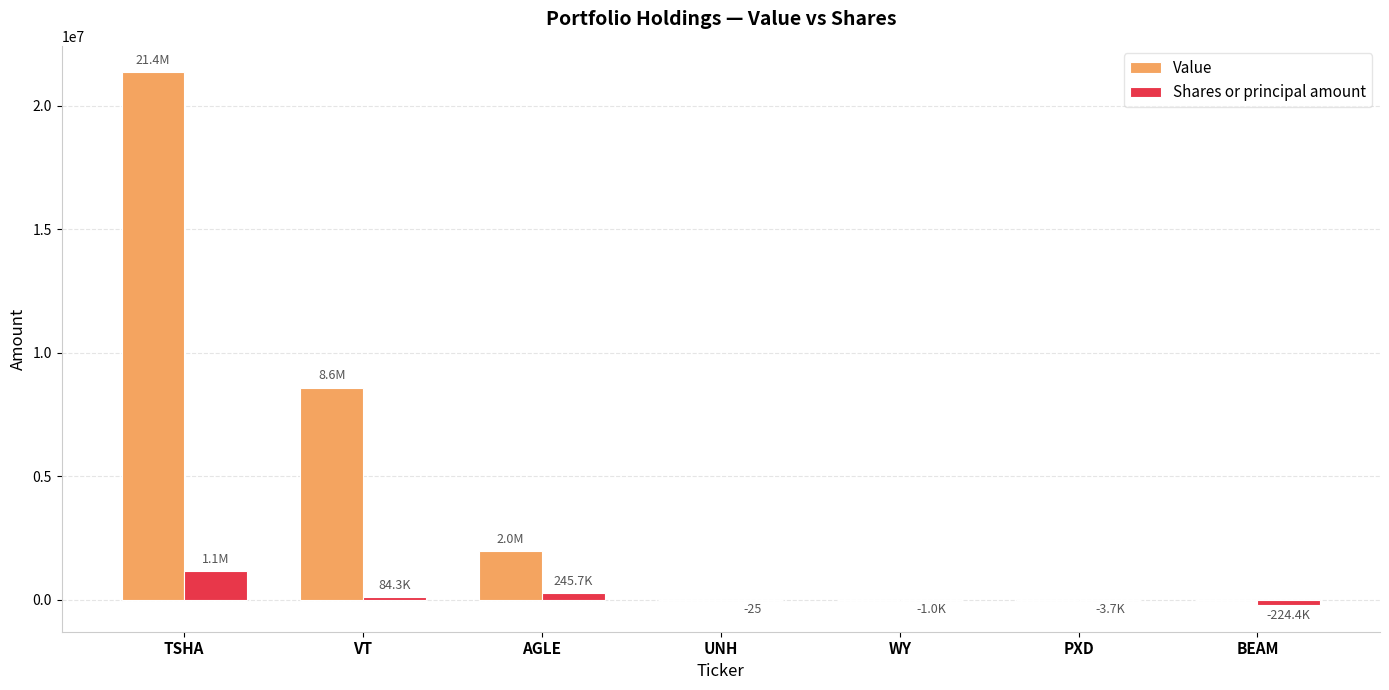

Which category has the highest value in the Shares or principal amount series?

TSHA